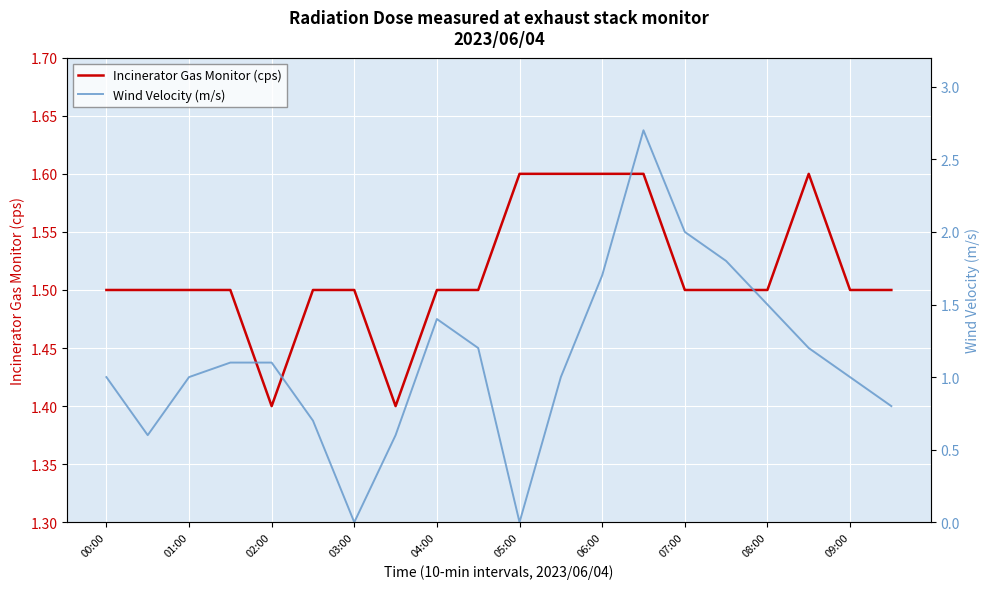

Which series has the largest range (max minus min)?

Wind Velocity (m/s)